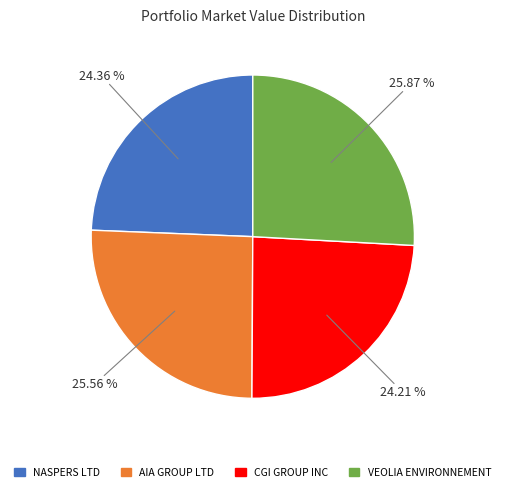

Is there a majority slice in this chart?

No